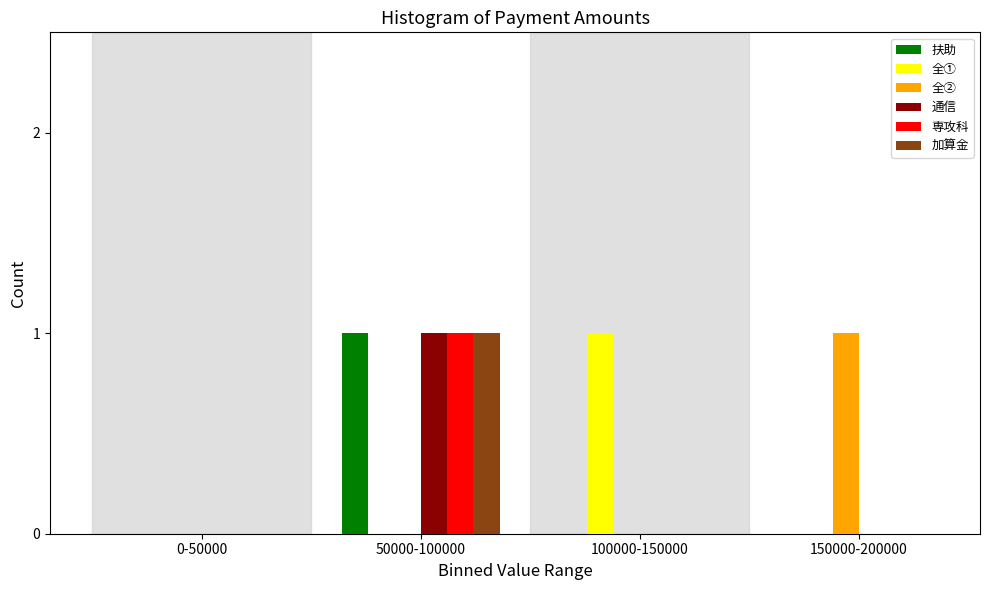

Reading left to right, transcribe all the data shown in this chart.

扶助: 0-50000=0	50000-100000=1	100000-150000=0	150000-200000=0
全①: 0-50000=0	50000-100000=0	100000-150000=1	150000-200000=0
全②: 0-50000=0	50000-100000=0	100000-150000=0	150000-200000=1
通信: 0-50000=0	50000-100000=1	100000-150000=0	150000-200000=0
専攻科: 0-50000=0	50000-100000=1	100000-150000=0	150000-200000=0
加算金: 0-50000=0	50000-100000=1	100000-150000=0	150000-200000=0